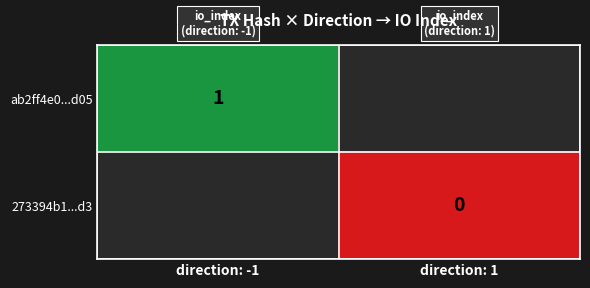

Is it true that ab2ff4e0...d05 equals 0 at direction: -1?

False